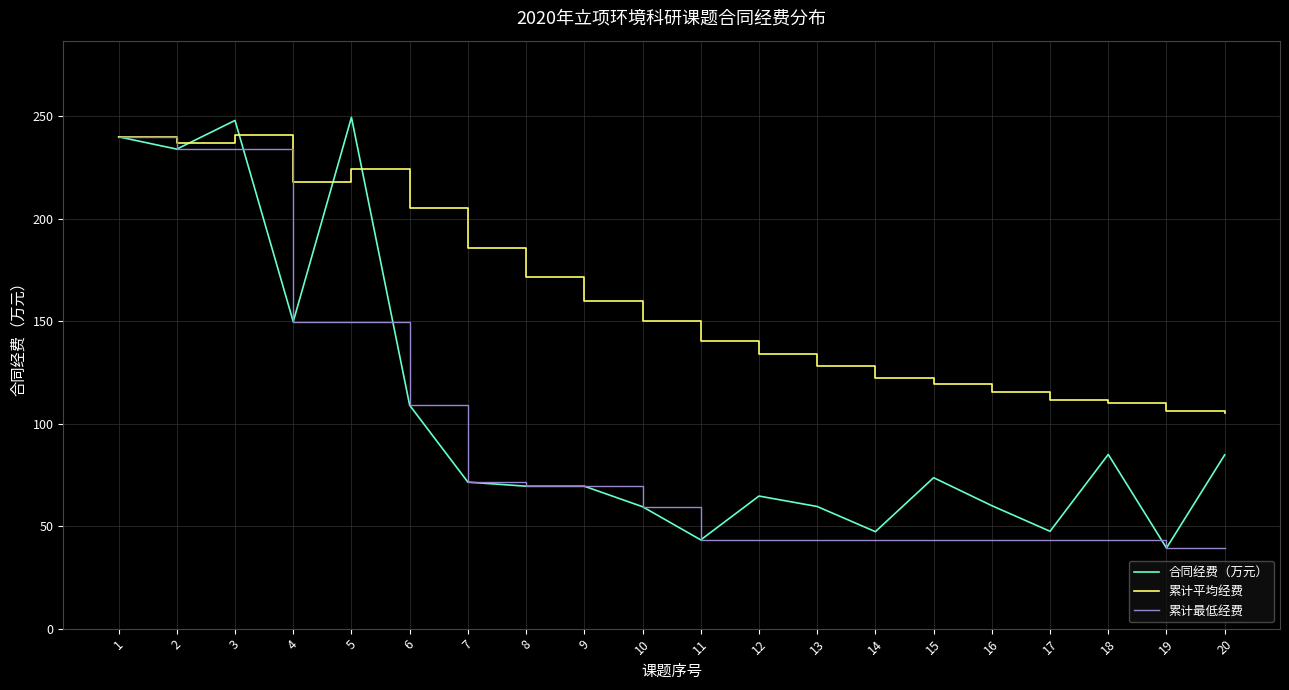

Which series ends up on top after the final intersection of 合同经费（万元） and 累计平均经费?

累计平均经费